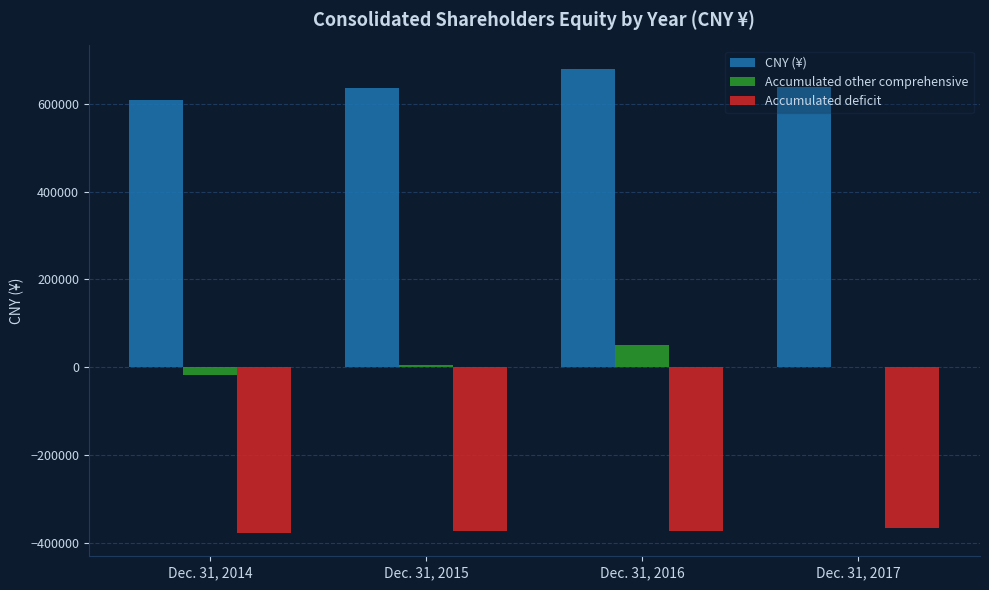

Count the number of data series in this chart.

3